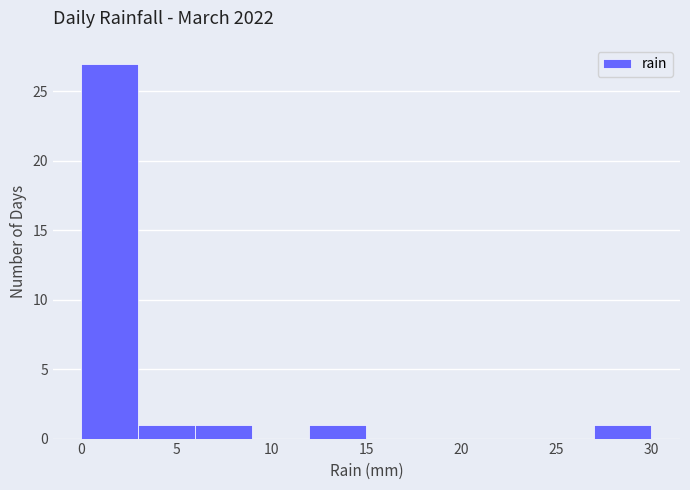

How tall is the bar that spans 3 to 6 on the x-axis? The values are not printed on the chart, so give them approximately, as read against the axis.

1